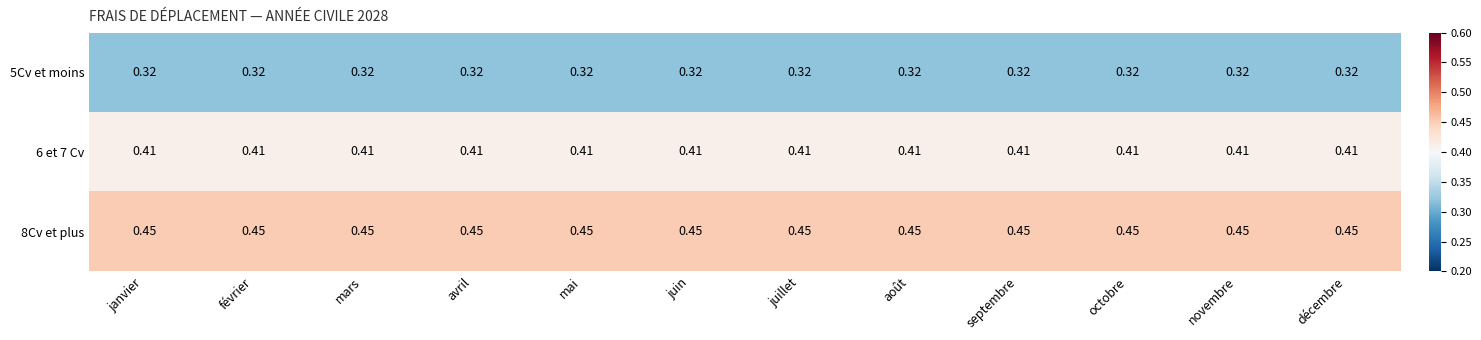

Reading right to left, list all the values displayed in this chart.

5Cv et moins: décembre=0.3	novembre=0.3	octobre=0.3	septembre=0.3	août=0.3	juillet=0.3	juin=0.3	mai=0.3	avril=0.3	mars=0.3	février=0.3	janvier=0.3
6 et 7 Cv: décembre=0.4	novembre=0.4	octobre=0.4	septembre=0.4	août=0.4	juillet=0.4	juin=0.4	mai=0.4	avril=0.4	mars=0.4	février=0.4	janvier=0.4
8Cv et plus: décembre=0.5	novembre=0.5	octobre=0.5	septembre=0.5	août=0.5	juillet=0.5	juin=0.5	mai=0.5	avril=0.5	mars=0.5	février=0.5	janvier=0.5